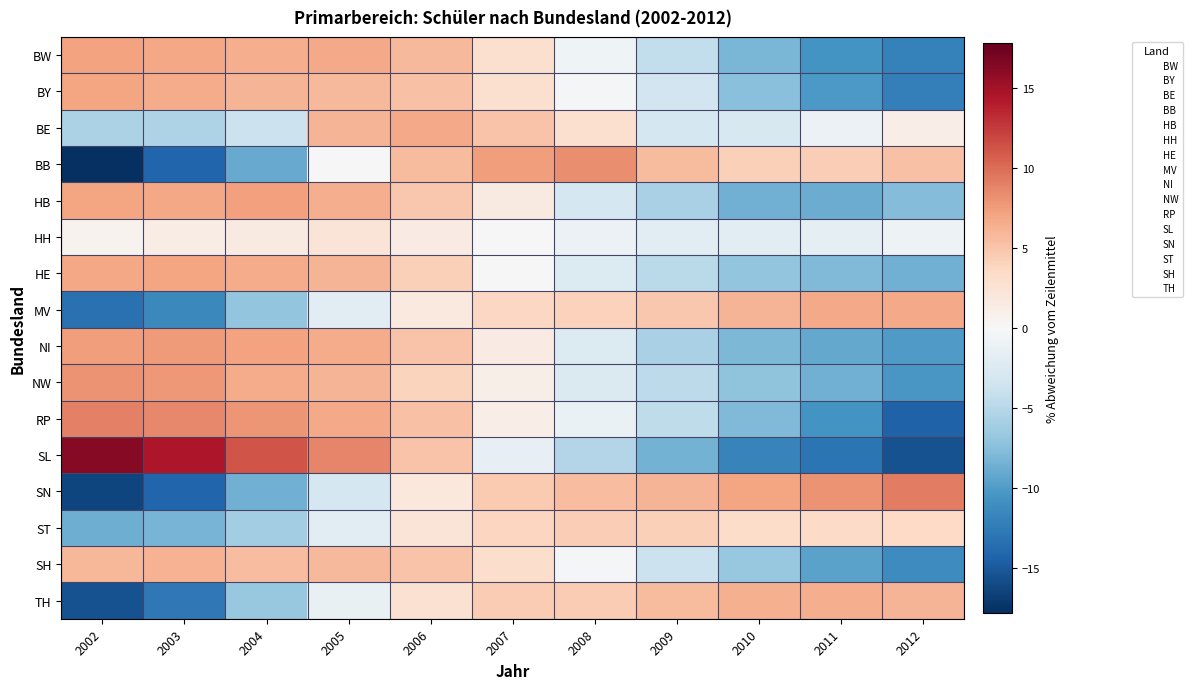

Rank the series by their maximum value, from lowest to highest.

HH, ST, SH, TH, MV, BE, BY, HE, BW, HB, NI, NW, BB, RP, SN, SL